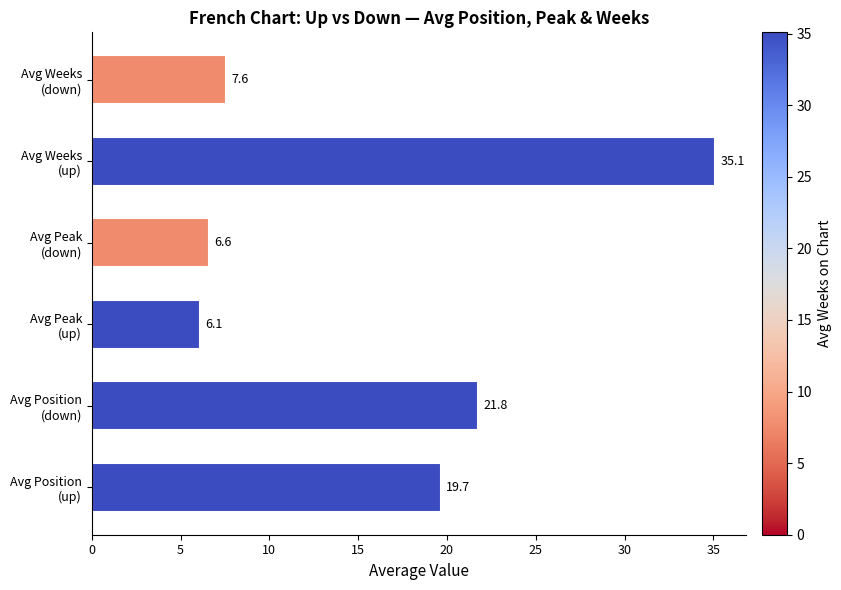

What is the difference between the second highest and minimum values?

15.7